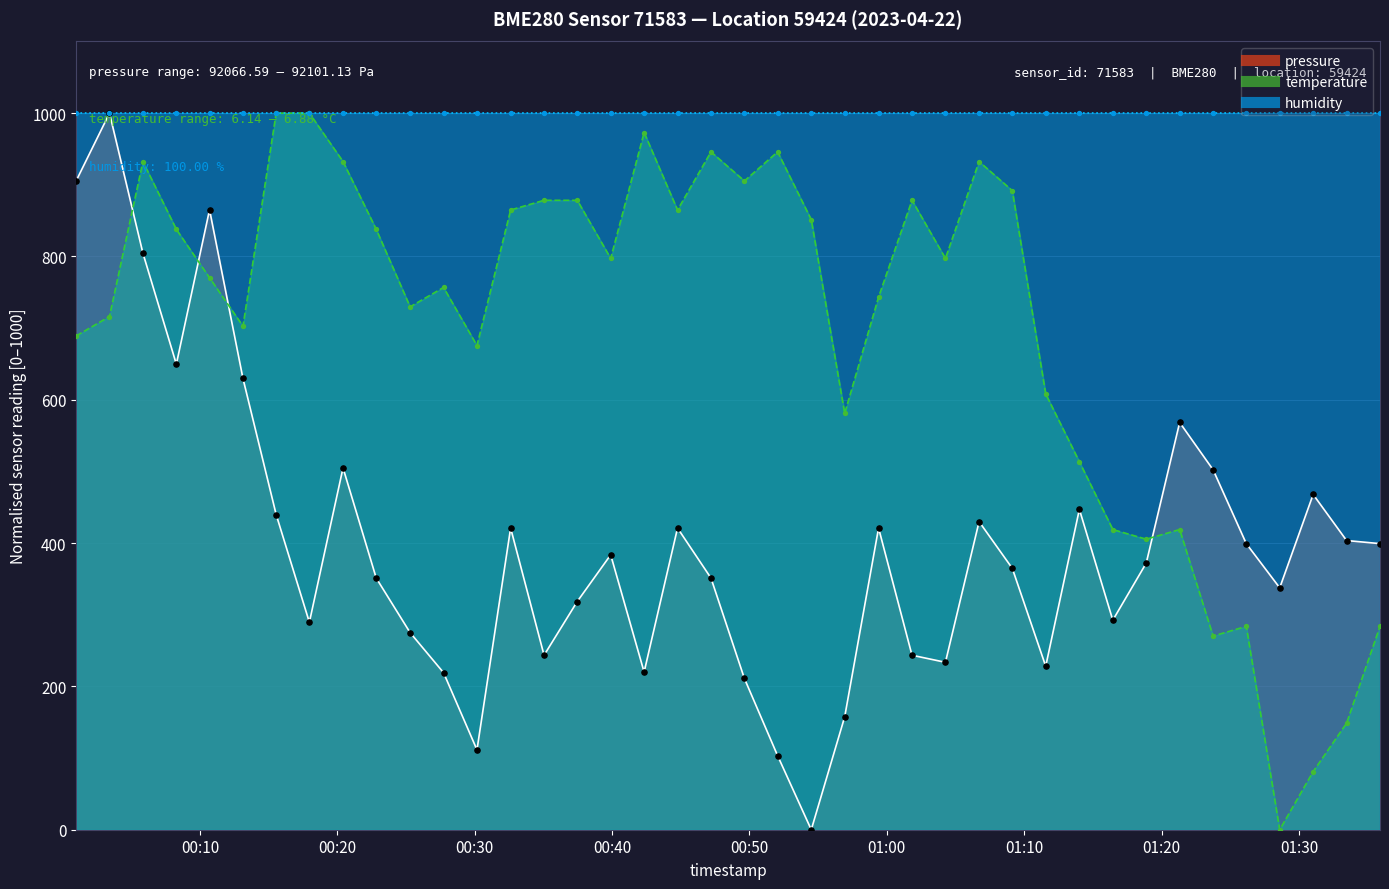

Which series reaches the maximum Y coordinate?

pressure